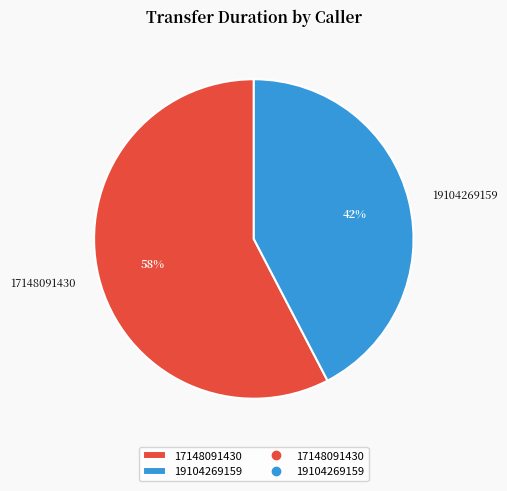

How many slices are in this pie chart?

2